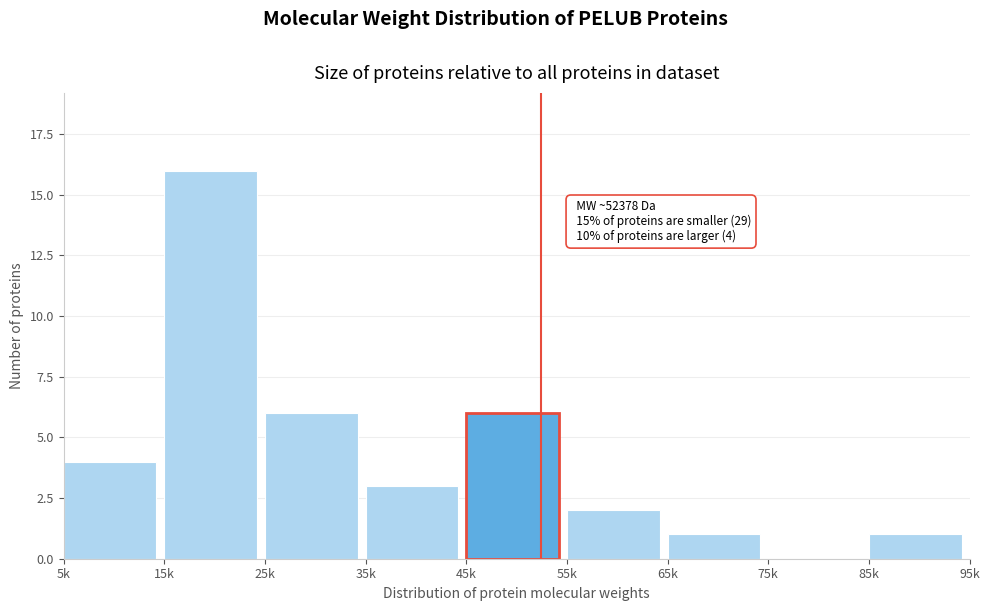

Reading right to left, extract all data points from this chart.

85k=1	75k=0	65k=1	55k=2	45k=6	35k=3	25k=6	15k=16	5k=4